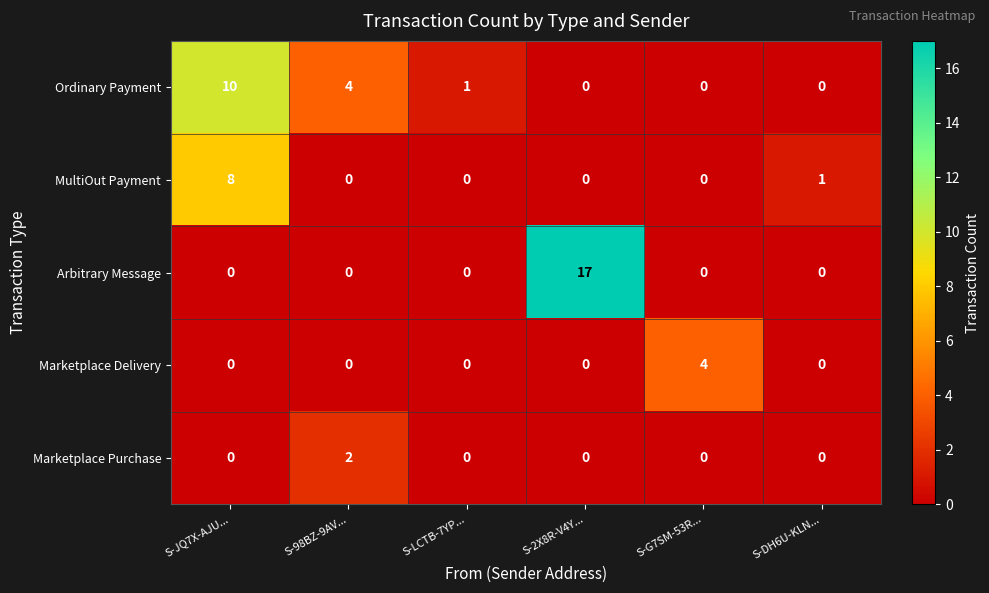

Reading left to right, list all the values displayed in this chart.

Ordinary Payment: 10	4	1	0	0	0
MultiOut Payment: 8	0	0	0	0	1
Arbitrary Message: 0	0	0	17	0	0
Marketplace Delivery: 0	0	0	0	4	0
Marketplace Purchase: 0	2	0	0	0	0